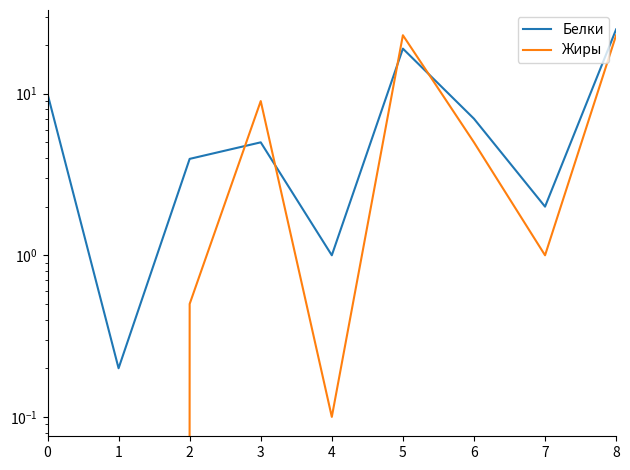

At which category is the sum across all series the highest?

8